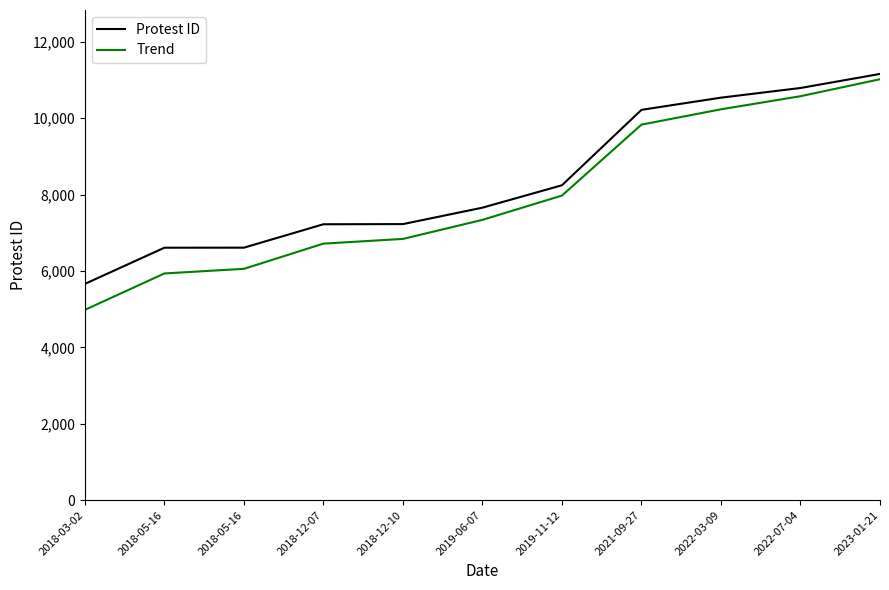

What is the value of the Protest ID point at the 5th from the left?

7227